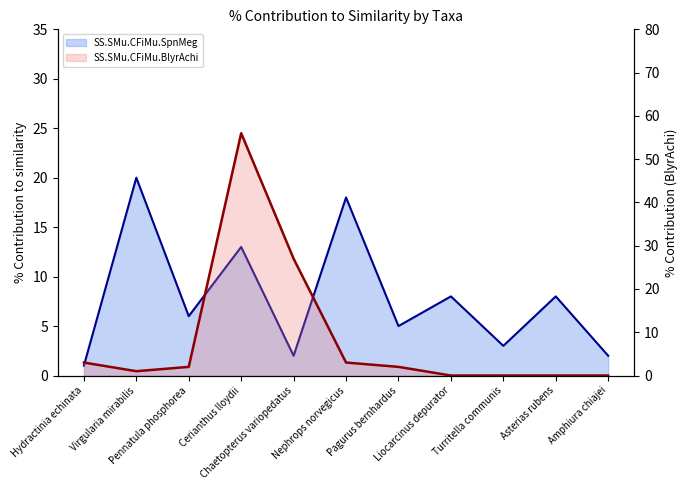

Where is the first local maximum for SS.SMu.CFiMu.BlyrAchi?

Cerianthus lloydii